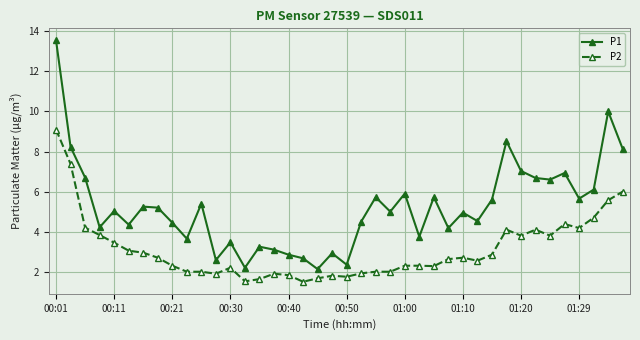

True or false: P2 and P1 cross at least once.

False